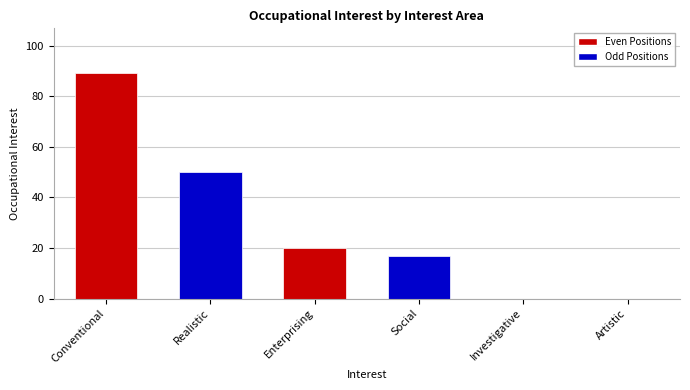

What is the sum of the values at Conventional and Enterprising?

109